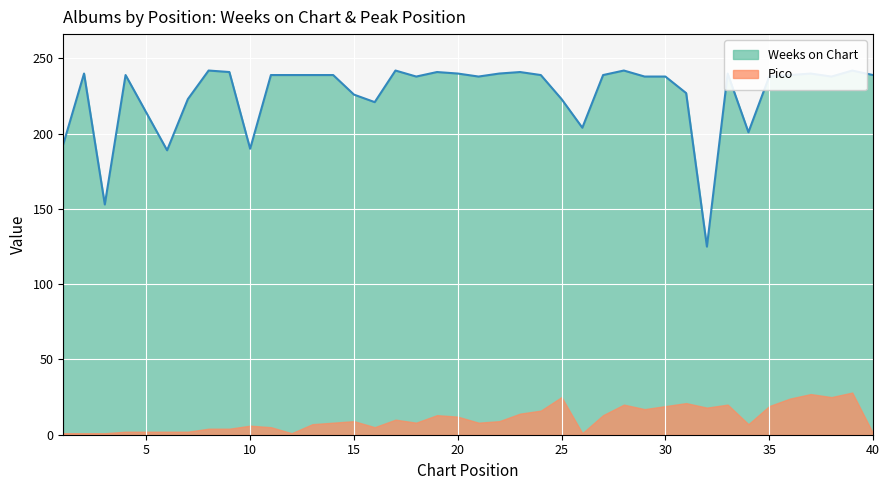

What is the difference between the values at 15 and 6?

37